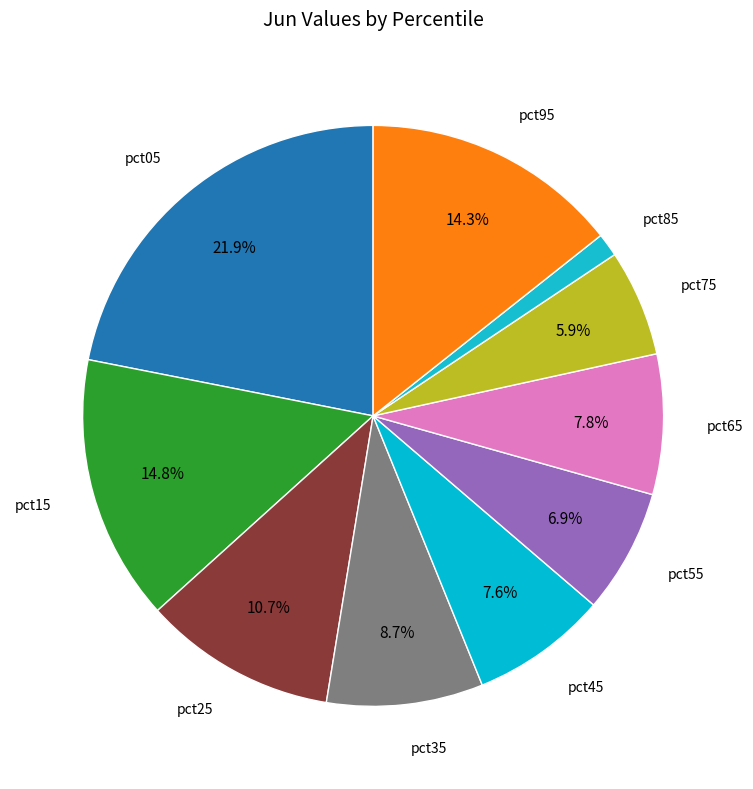

Which category has the biggest portion of the pie?

pct05